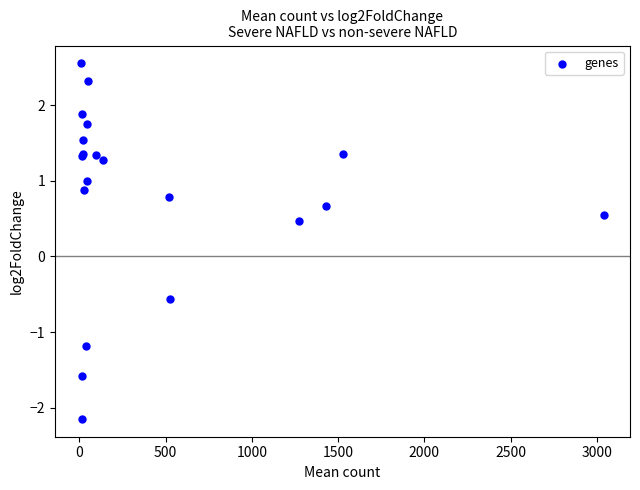

What Y value in the scatter plot is closest to 0?

0.5